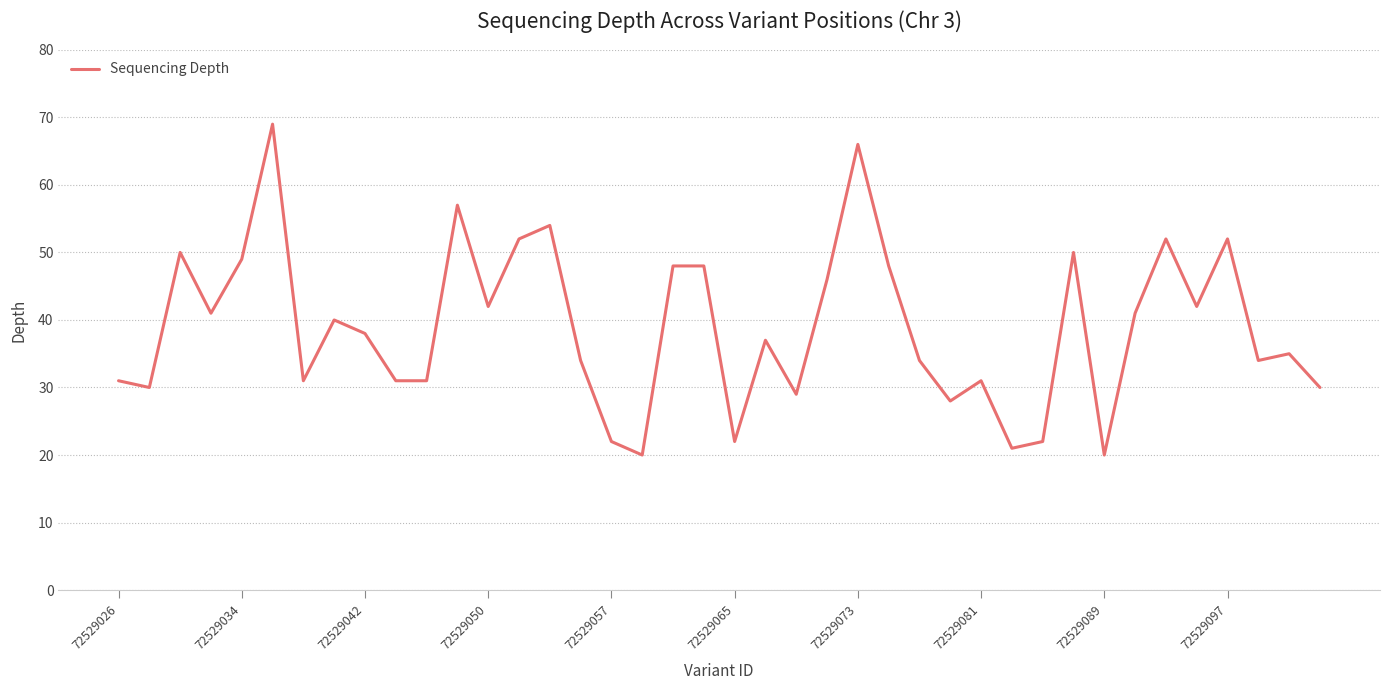

What is the maximum value shown in the chart?

69